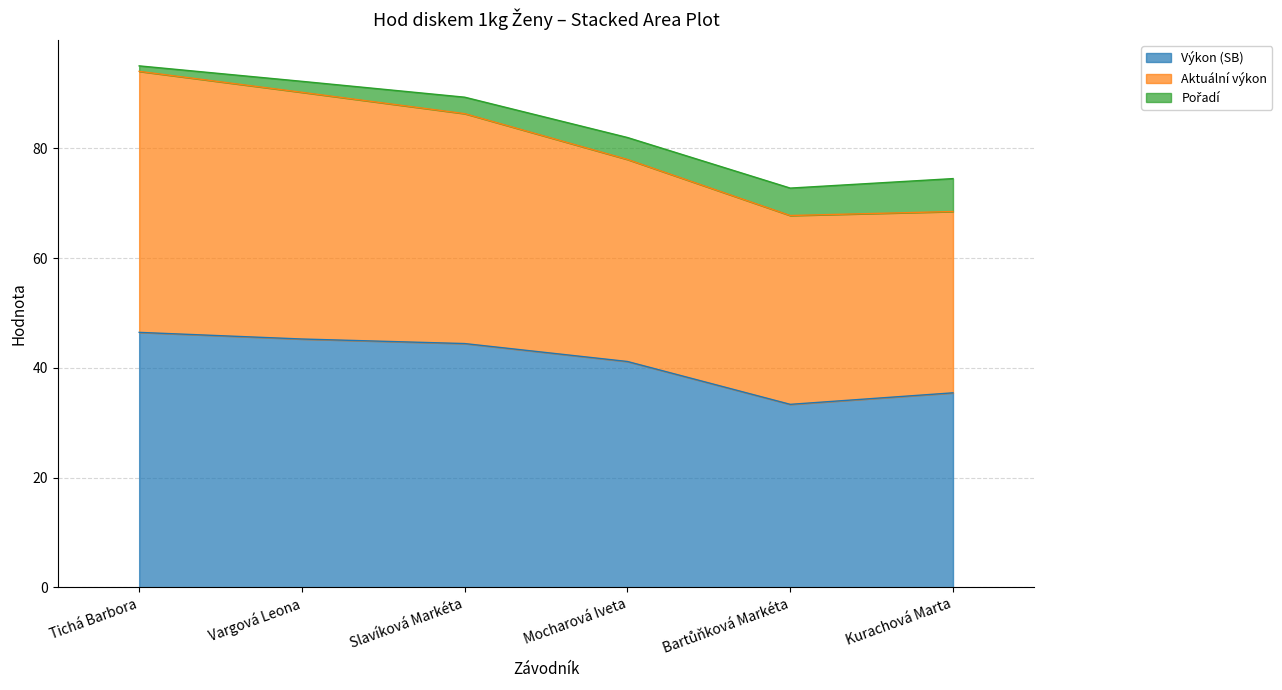

What is the approximate value of Výkon (SB) at Kurachová Marta?

35.5